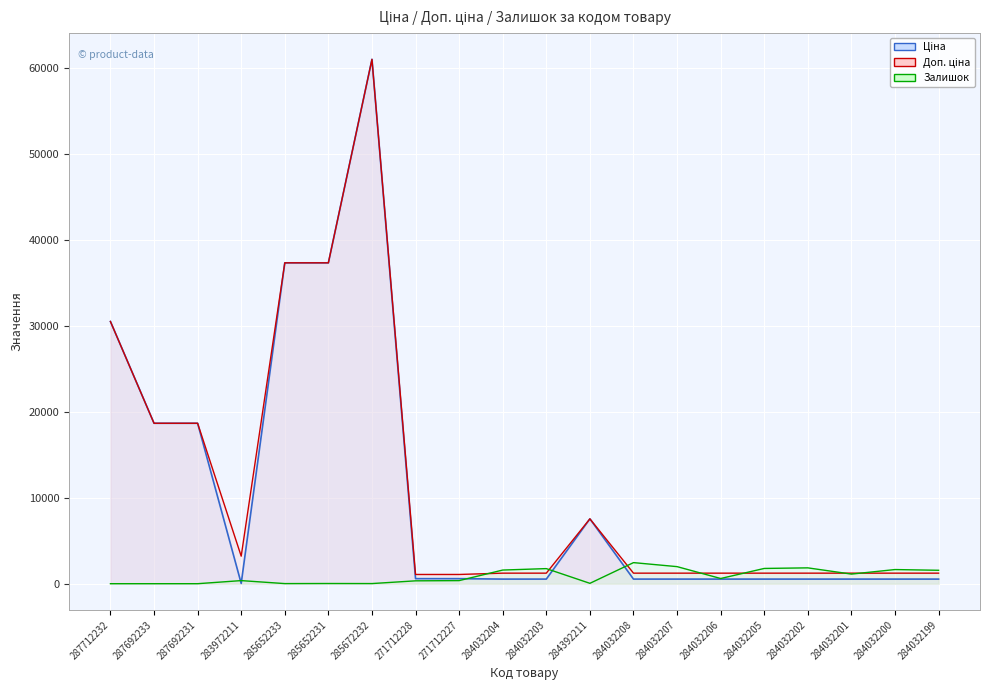

What is the difference between the second highest and minimum values in the Доп. ціна series?

36268.5